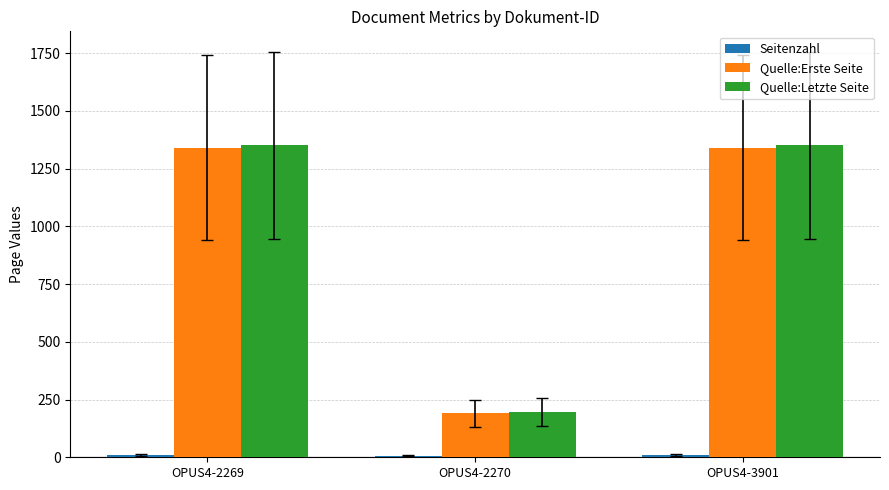

The Quelle:Letzte Seite series shows 402 at OPUS4-2269. True or false?

False